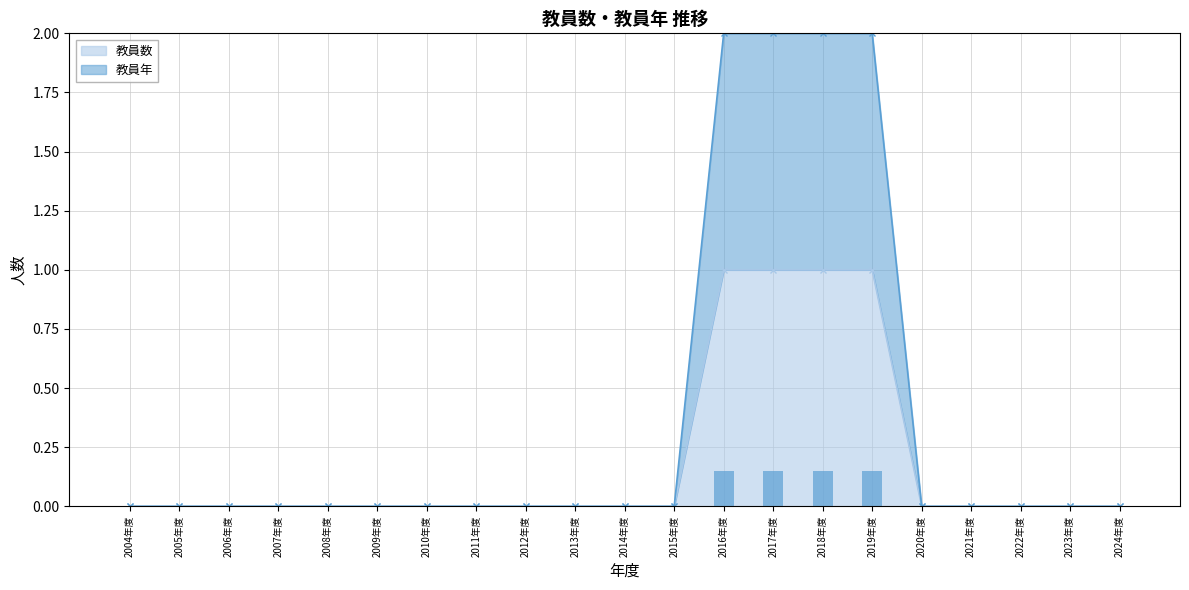

At which category does the chart reach its minimum across all series?

2004年度